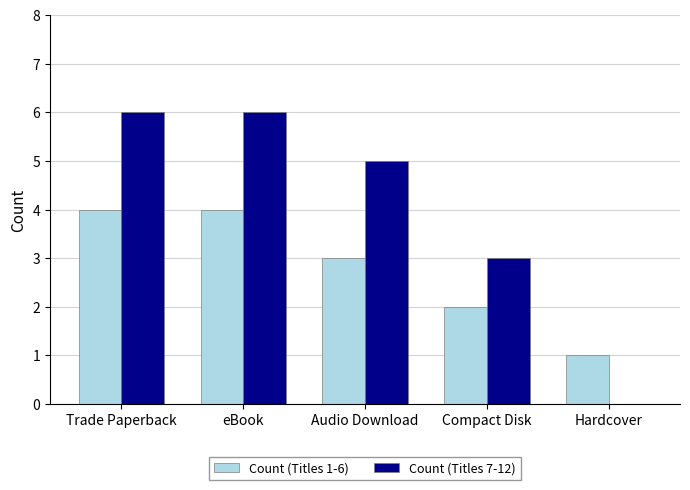

What is the sum of the Count (Titles 7-12) values at eBook and Hardcover?

6